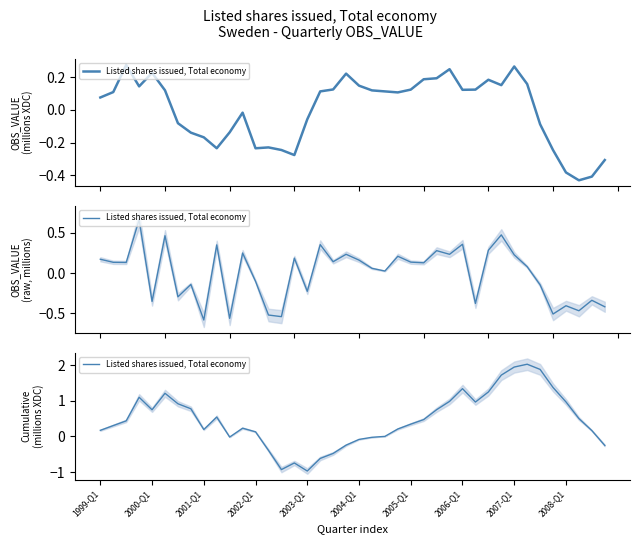

Which category has the lowest value across all series?

2003-Q1